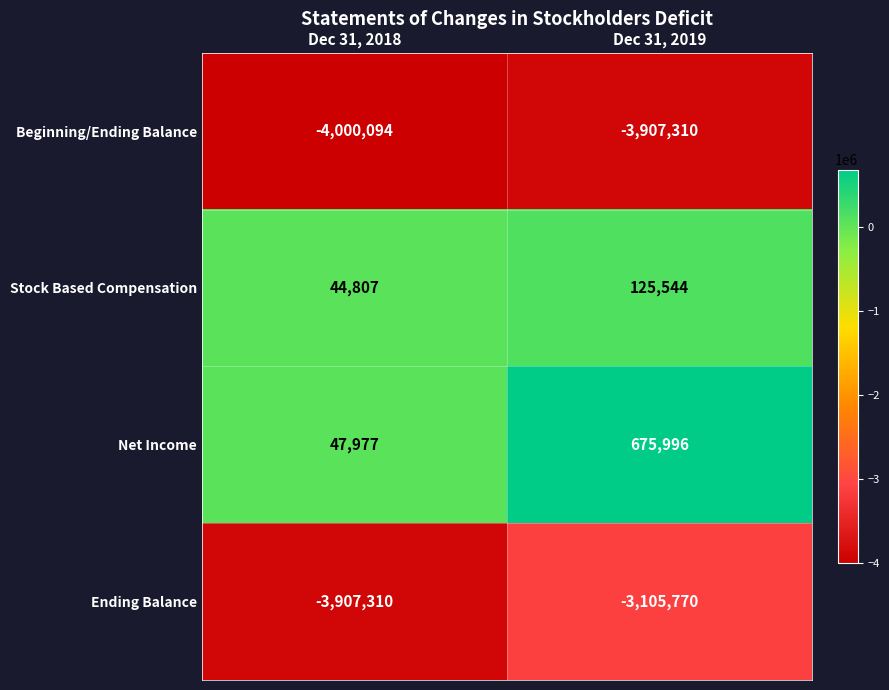

What value does the Ending Balance series have at Dec 31, 2019?

-3105770